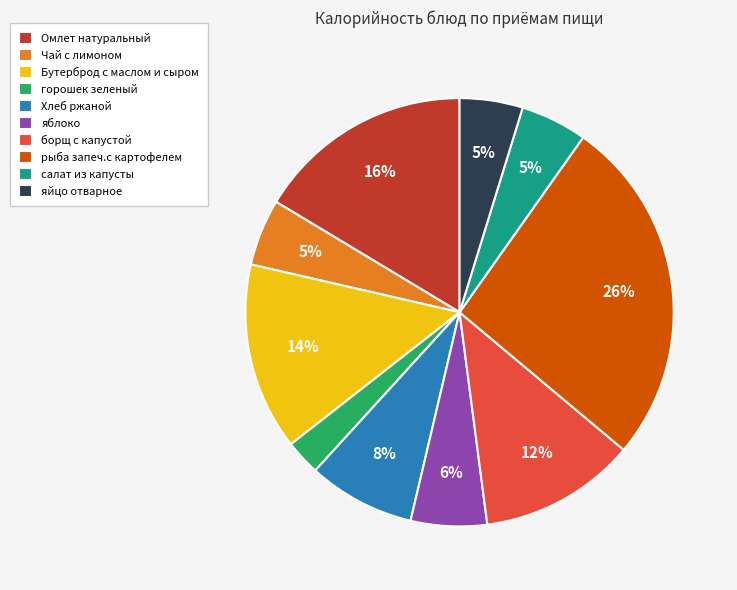

The салат из капусты slice represents 5% of the pie. True or false?

True